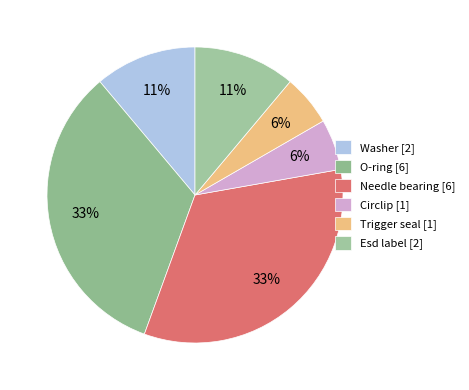

Approximately how many times larger is the value at Trigger seal compared to O-ring?

0.2